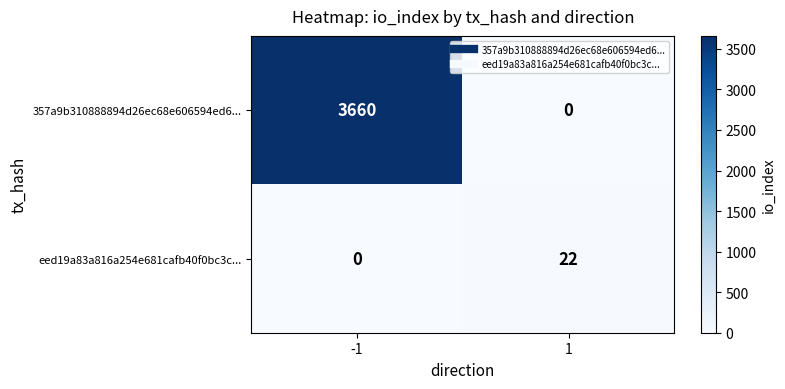

Rank the series at -1 from highest to lowest value.

357a9b310888894d26ec68e606594ed6..., eed19a83a816a254e681cafb40f0bc3c...